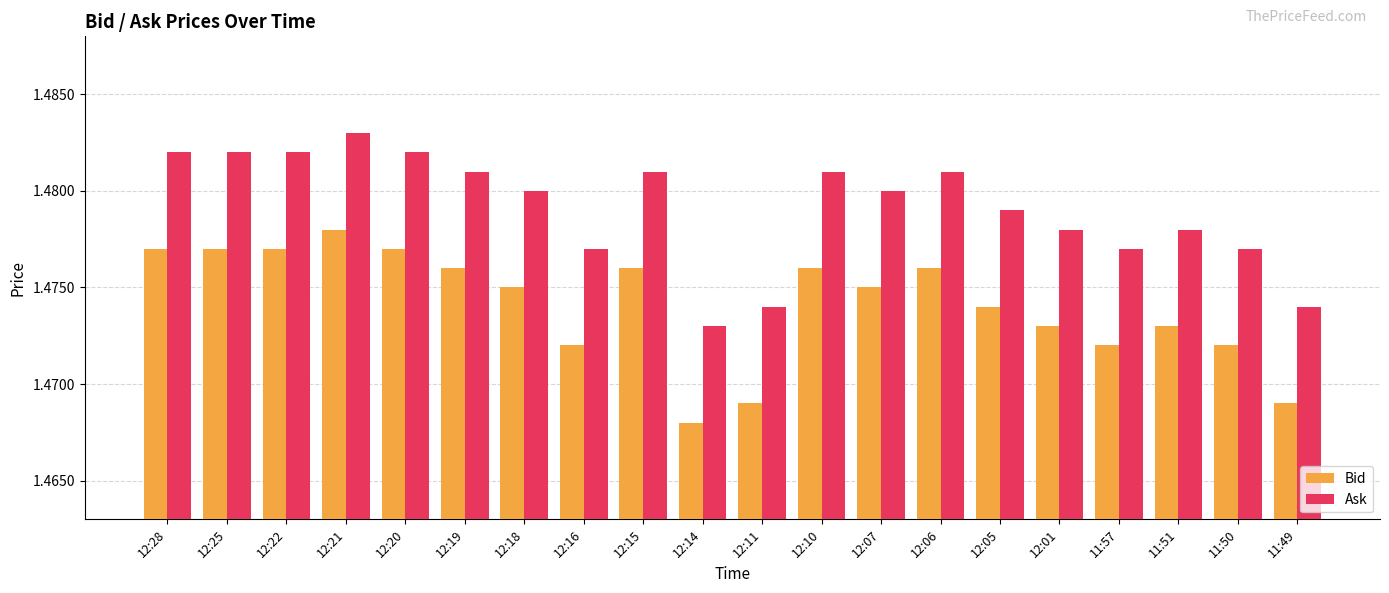

How many bars are there in total?

40